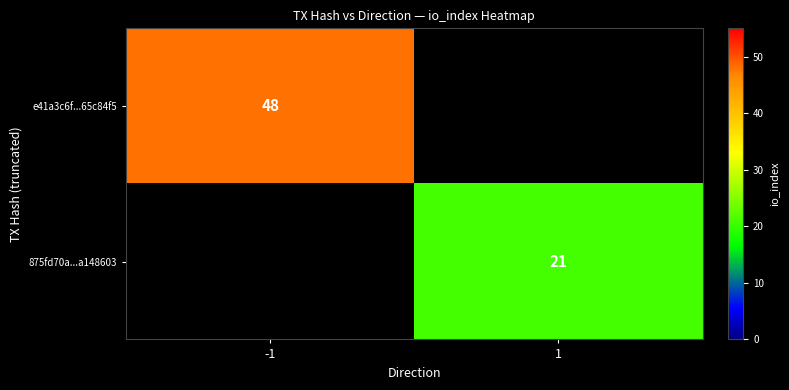

The value of e41a3c6f...65c84f5 at -1 is 72.4. True or false?

False